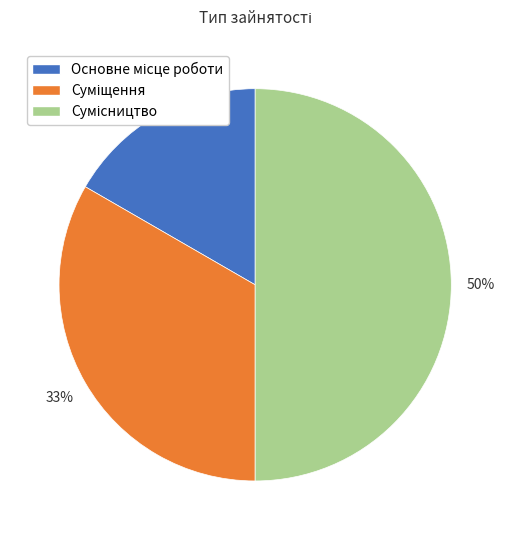

To the nearest percent, what is the average slice percentage?

33%